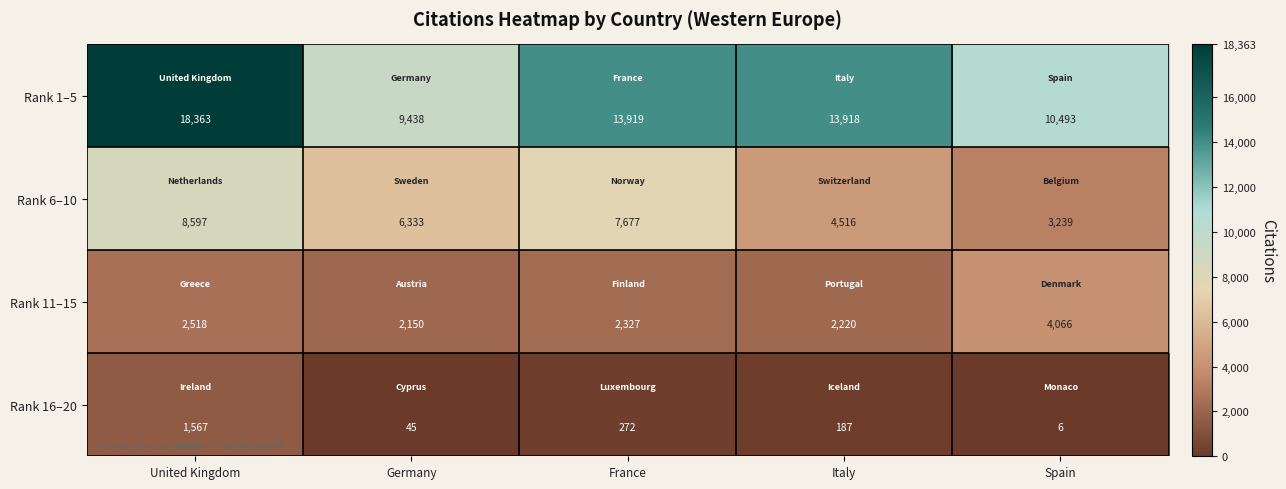

At which category is the sum across all series the highest?

United Kingdom